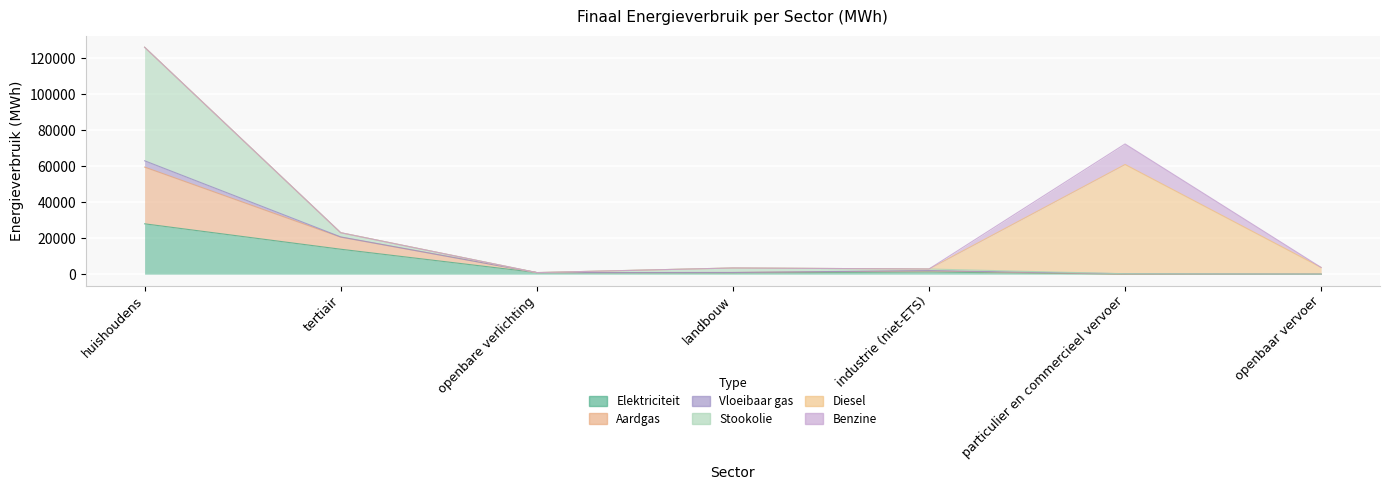

Reading left to right, what are all the values shown in this chart?

Elektriciteit: 28016.2	13874.0	878.8	724.5	1242.8	4.3	0.0
Aardgas: 31552.4	6722.9	0.0	207.7	583.8	7.7	0.0
Vloeibaar gas: 3513.8	128.5	0.0	9.1	172.6	232.5	0.0
Stookolie: 63159.0	2346.9	0.0	2499.8	877.2	0.0	0.0
Diesel: 0.0	0.0	0.0	0.0	0.0	60759.4	3721.1
Benzine: 0.0	0.0	0.0	0.0	0.0	11433.8	0.0